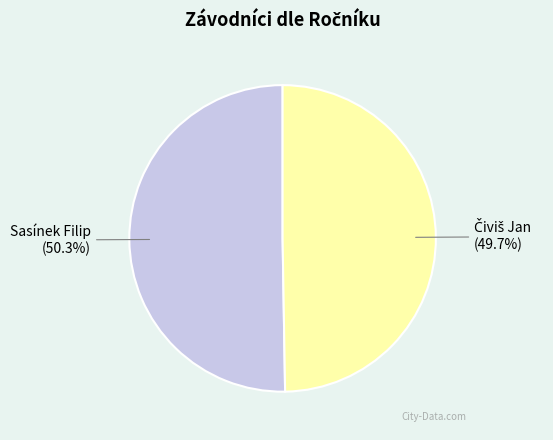

To the nearest percent, what is the average slice percentage?

50%